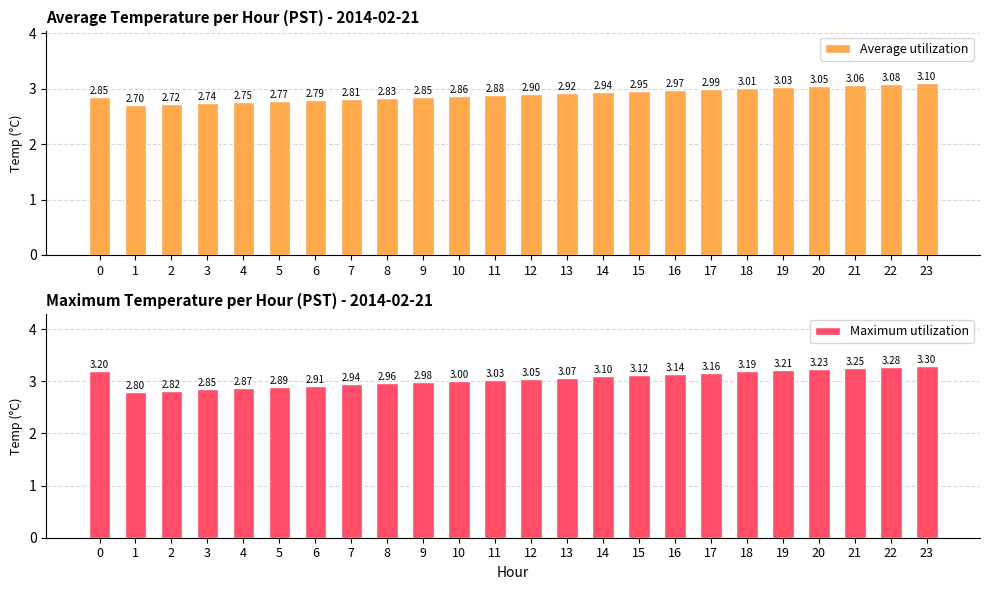

What value does the Average utilization series have at 3?

2.7